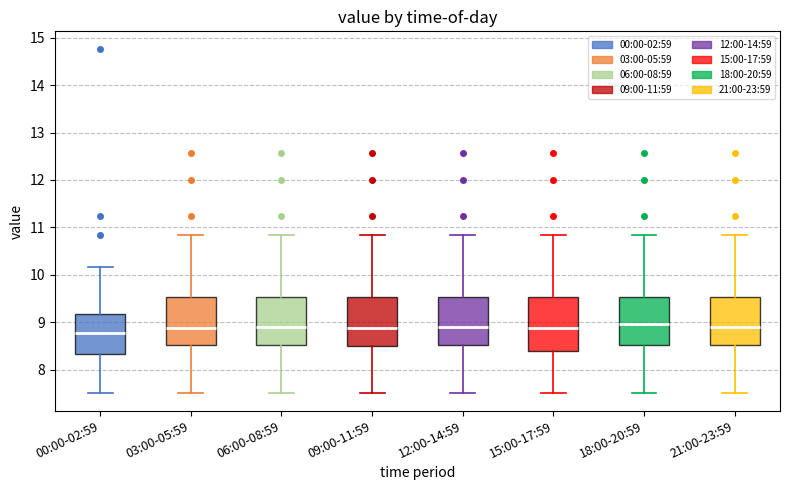

Reading left to right, read every box against the y-axis: the position of its median line, the range the box covers, and the ends of its whiskers. The values are not printed on the chart, so give them approximately, as read against the axis.

00:00-02:59: median 8.8, box 8.3 to 9.2, whiskers 7.5 to 10.2
03:00-05:59: median 8.9, box 8.5 to 9.5, whiskers 7.5 to 10.8
06:00-08:59: median 8.9, box 8.5 to 9.5, whiskers 7.5 to 10.8
09:00-11:59: median 8.9, box 8.5 to 9.5, whiskers 7.5 to 10.8
12:00-14:59: median 8.9, box 8.5 to 9.5, whiskers 7.5 to 10.8
15:00-17:59: median 8.9, box 8.4 to 9.5, whiskers 7.5 to 10.8
18:00-20:59: median 9.0, box 8.5 to 9.5, whiskers 7.5 to 10.8
21:00-23:59: median 8.9, box 8.5 to 9.5, whiskers 7.5 to 10.8